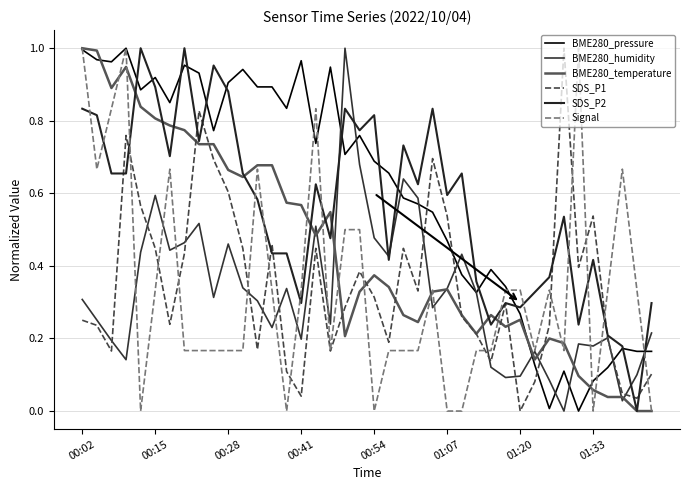

Is this an area chart (filled region under the line)?

No